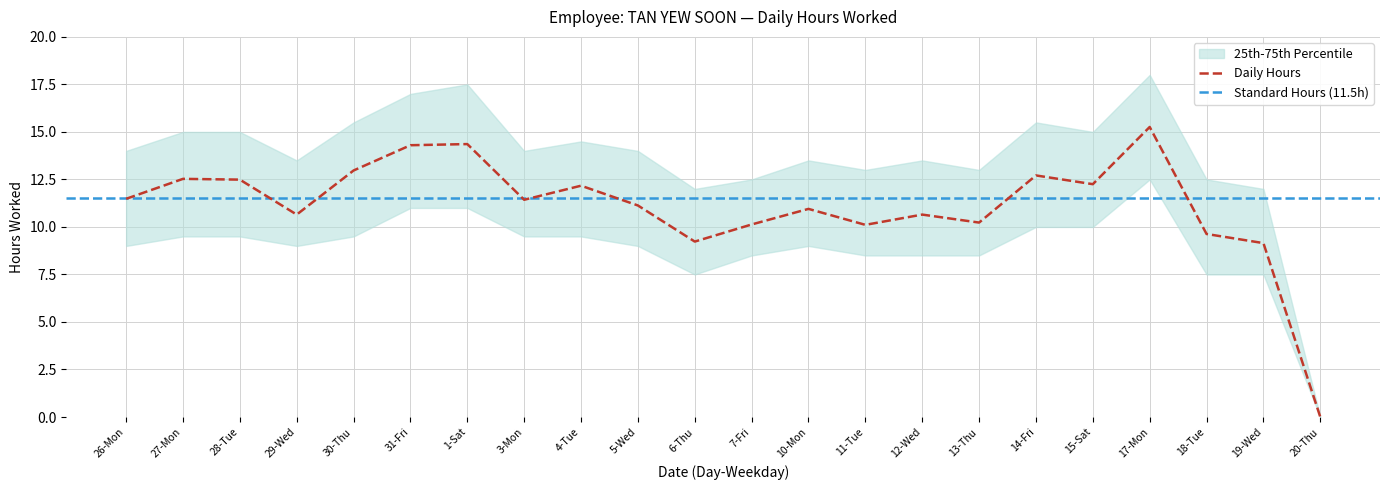

What is the sum of the values at 29-Wed and 17-Mon?

25.9